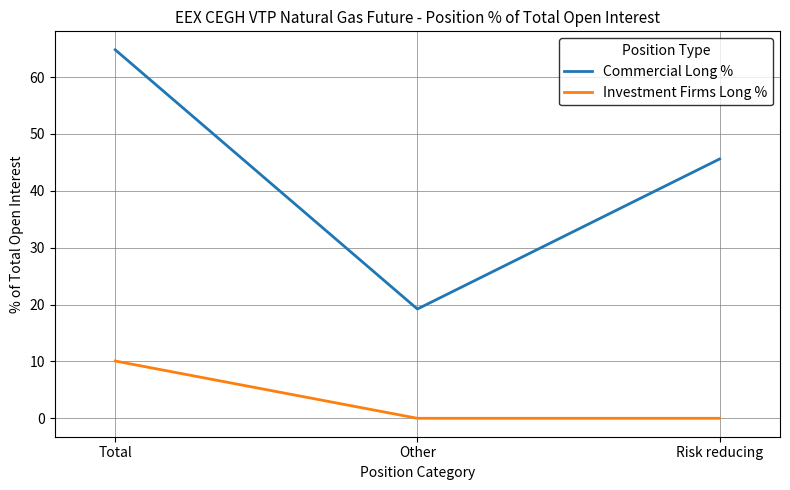

Which category has the lowest value in the Commercial Long % series?

Other